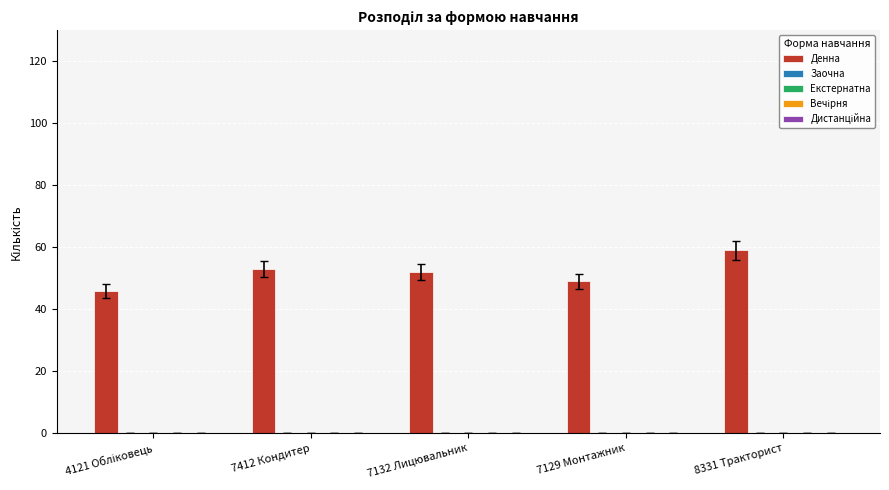

Reading left to right, extract all data points from this chart.

46	53	52	49	59